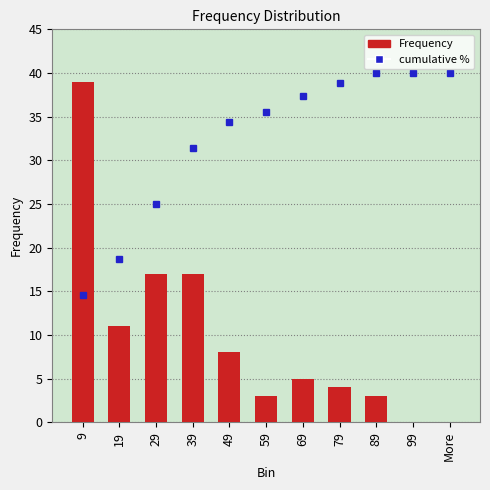

What is the sum of all values?

107